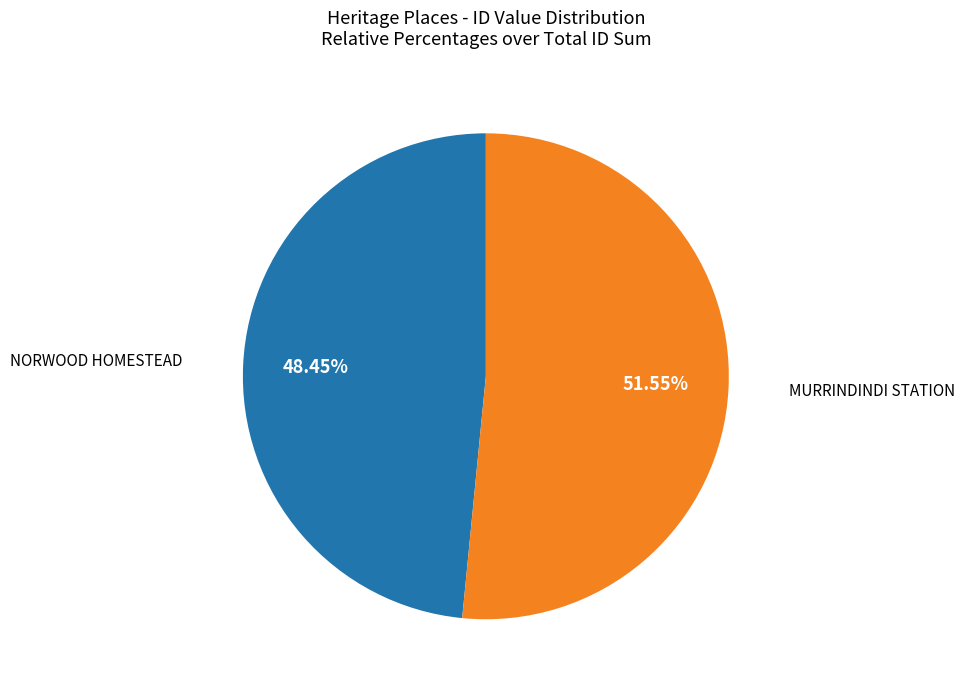

Does MURRINDINDI STATION account for over 50% of the chart?

Yes